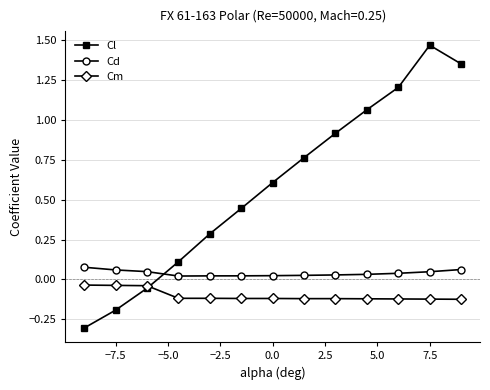

What is the smallest value displayed?

-0.3